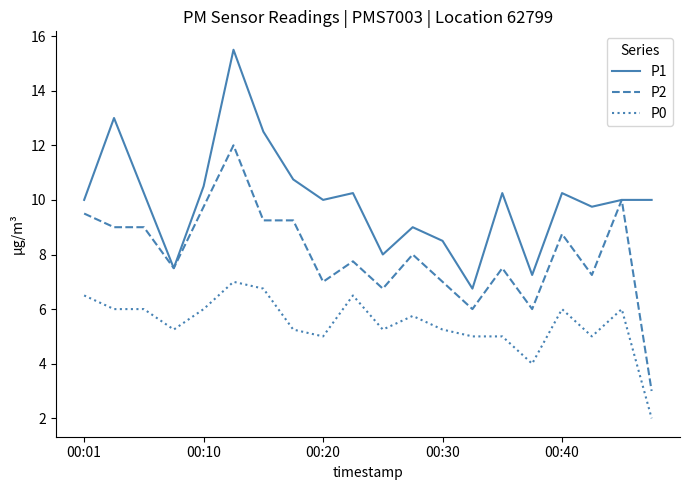

Rank the series by their average value, from lowest to highest.

P0, P2, P1